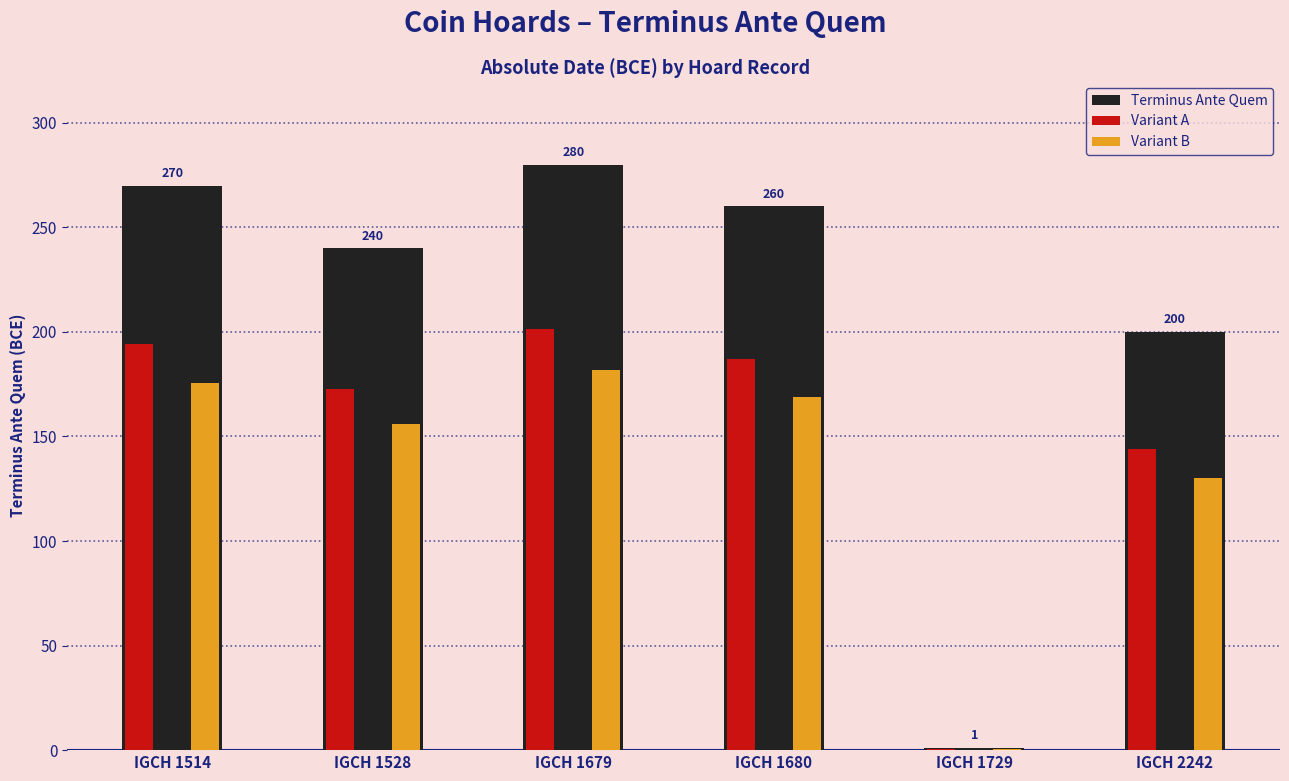

The value of Variant A at IGCH 1729 is 0.7. True or false?

True